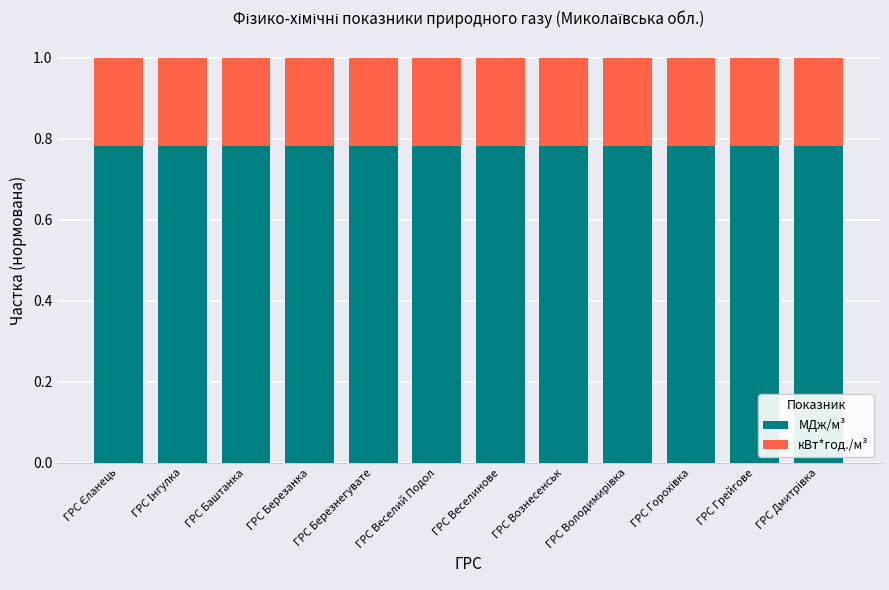

The МДж/м³ series shows 0.5 at ГРС Вознесенськ. True or false?

False